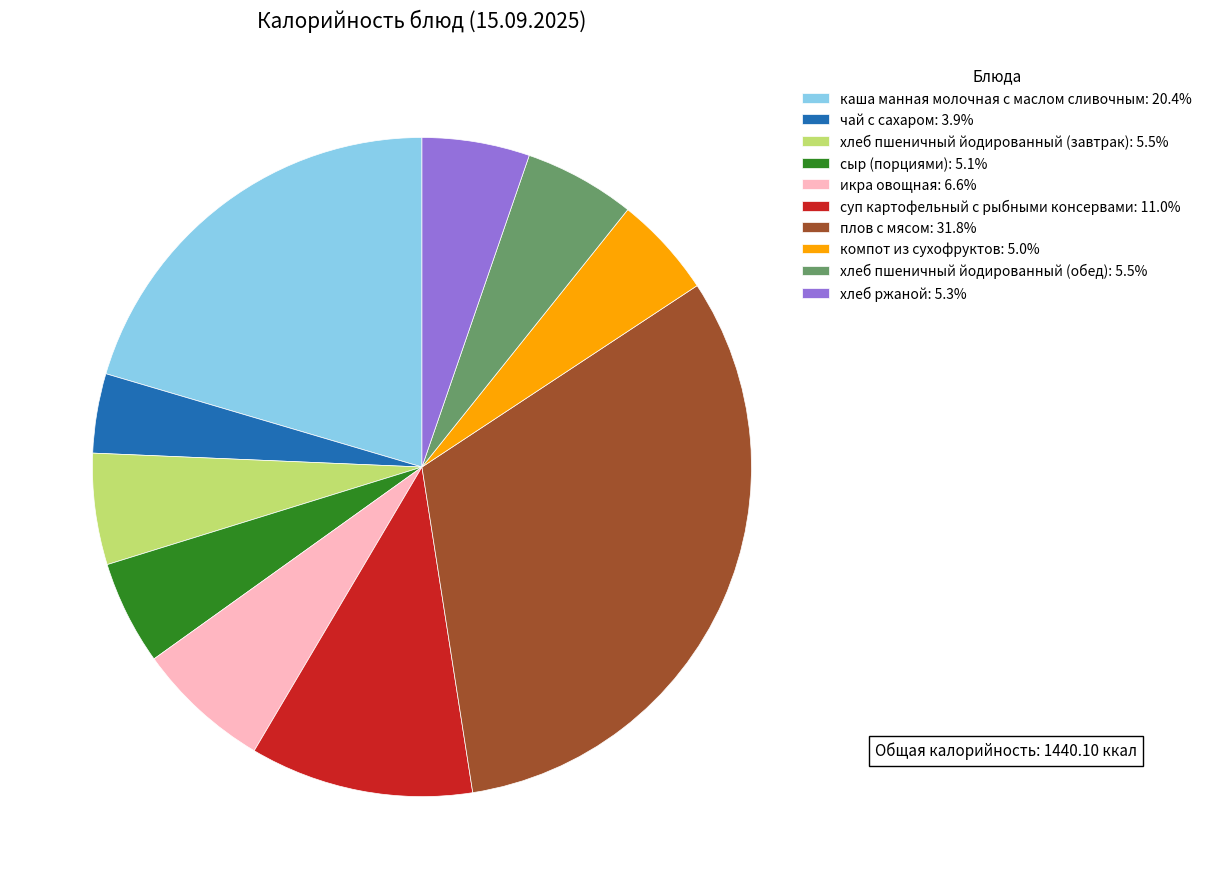

Does сыр (порциями) account for over 50% of the chart?

No